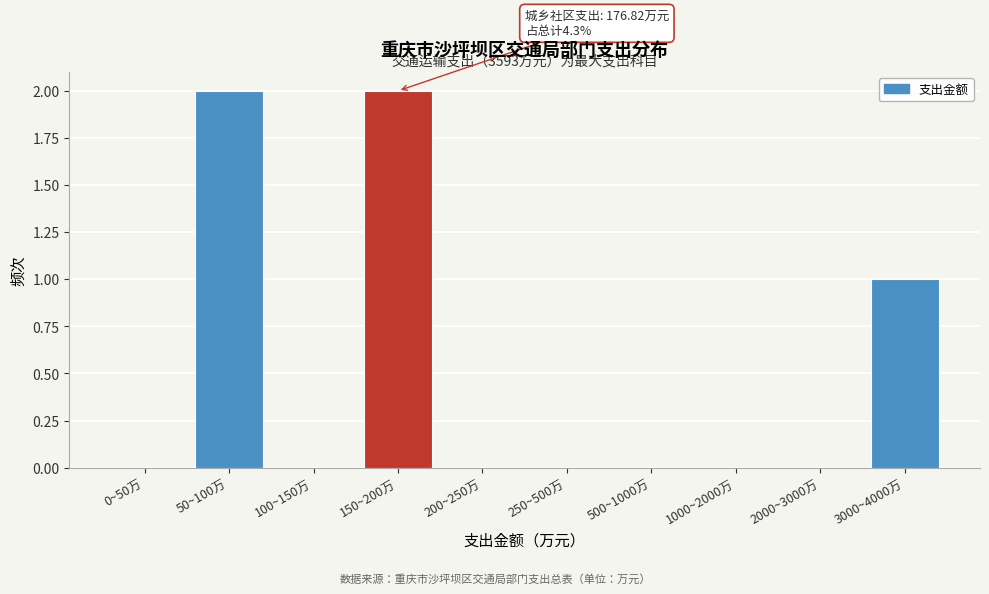

Reading left to right, list all the values displayed in this chart.

0~50万=0	50~100万=2	100~150万=0	150~200万=2	200~250万=0	250~500万=0	500~1000万=0	1000~2000万=0	2000~3000万=0	3000~4000万=1